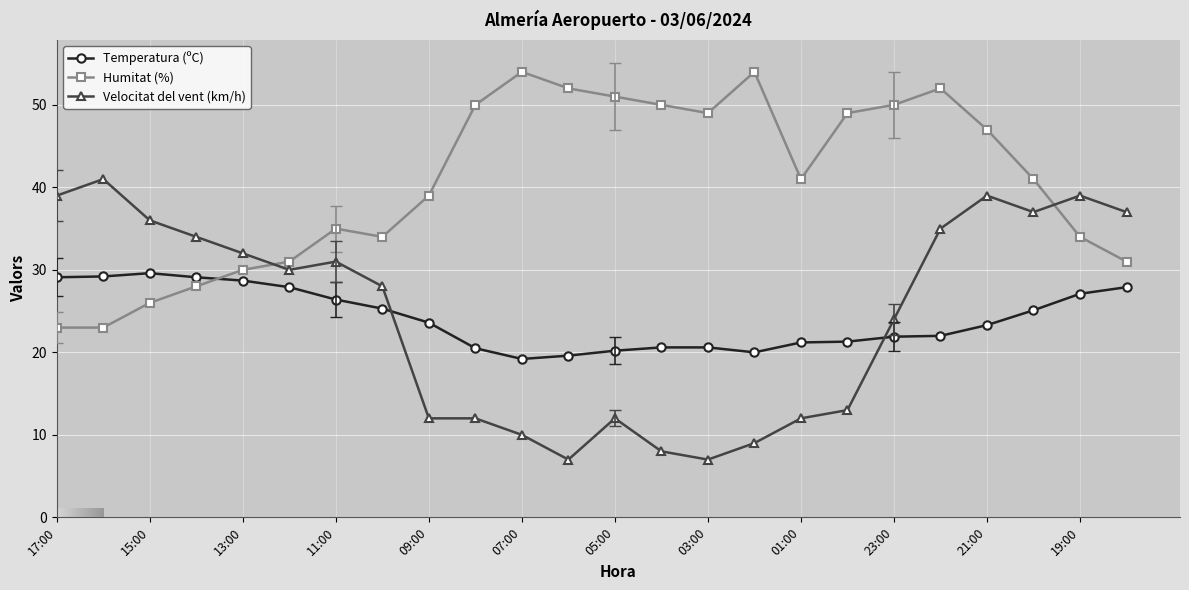

True or false: Temperatura (ºC) and Velocitat del vent (km/h) cross at least once.

True